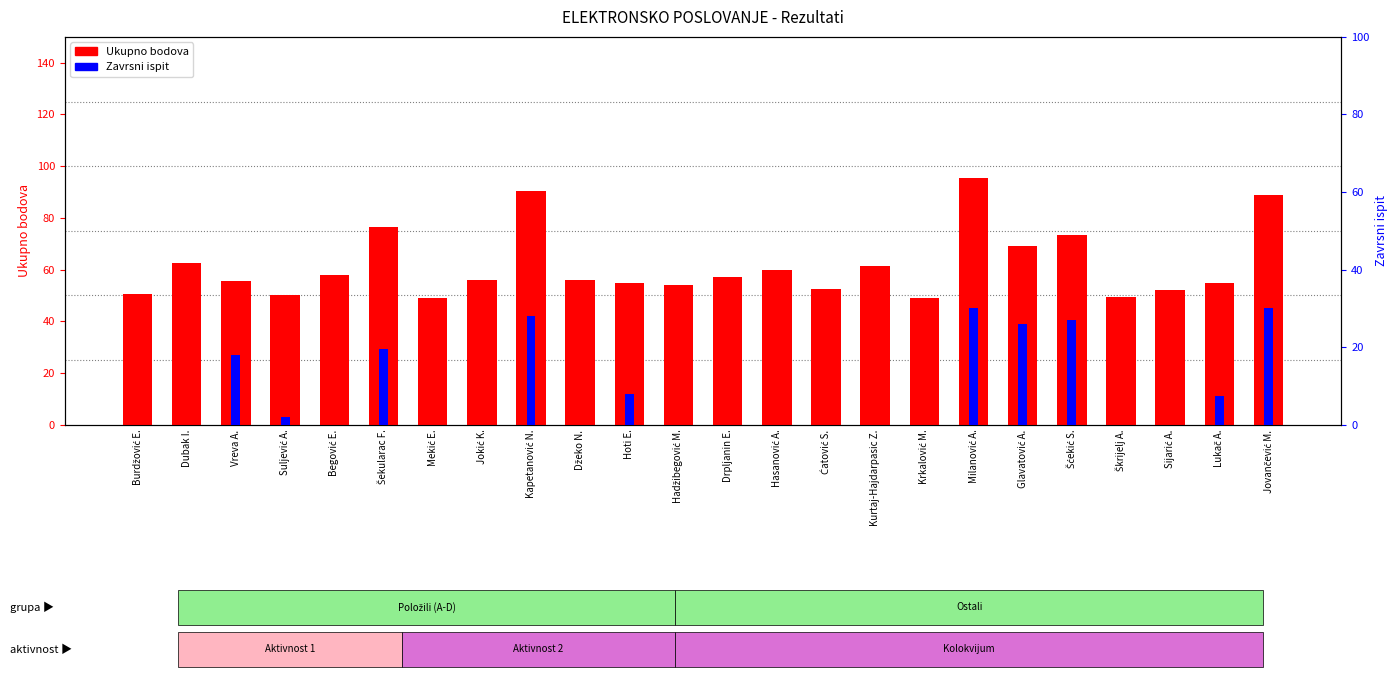

The value of Zavrsni ispit at Hoti E. is 12.9. True or false?

False